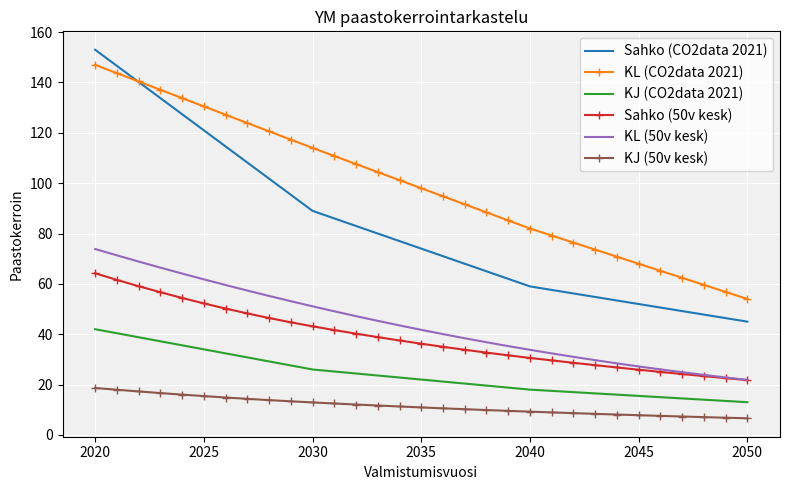

What is the difference between the maximum and second lowest values in the KJ (50v kesk) series?

11.8